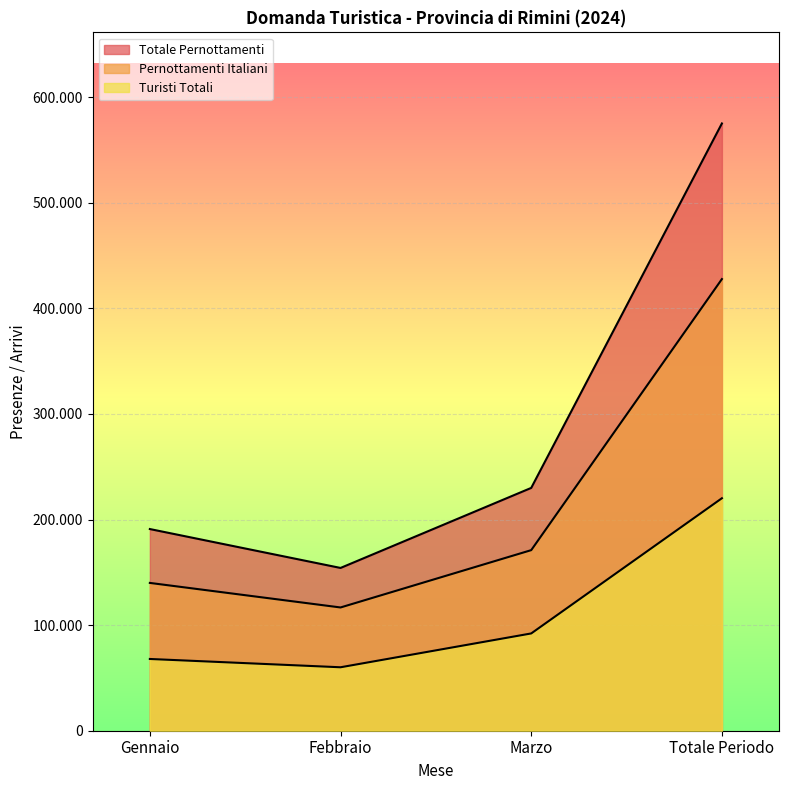

True or false: Totale Pernottamenti has more than 1 points higher than both neighbors.

False